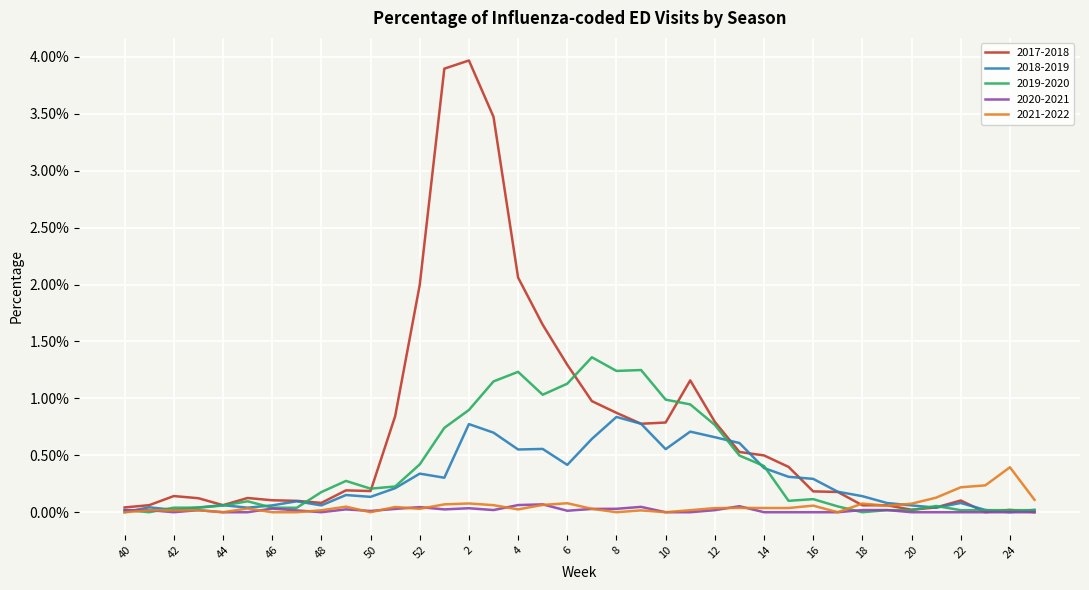

At which category is the sum across all series the highest?

2